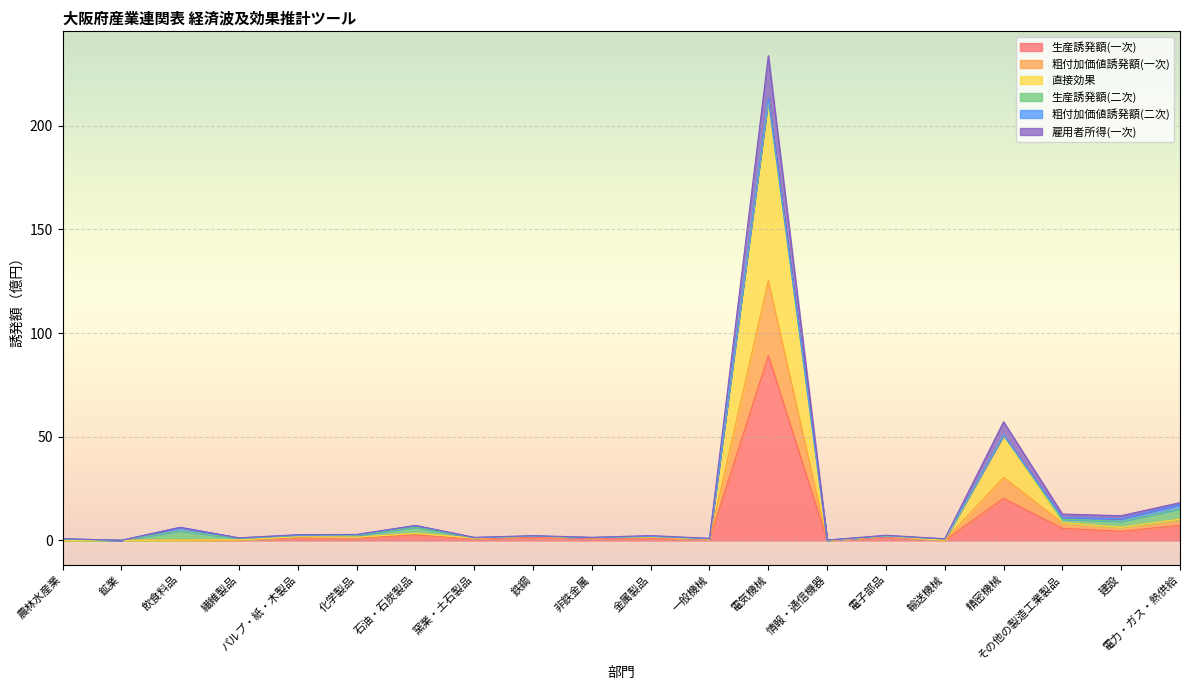

What is the highest value of the 生産誘発額(一次) series?

89.1